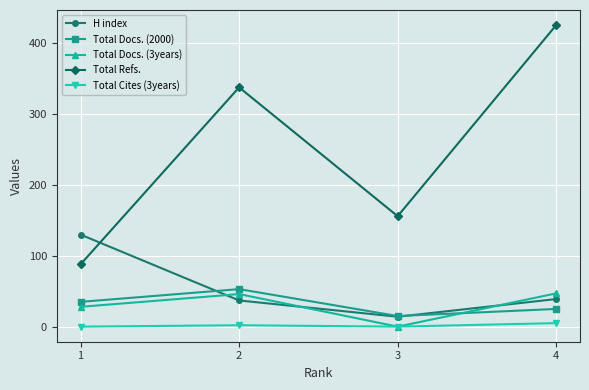

What is the average value of the Total Docs. (3years) series?

30